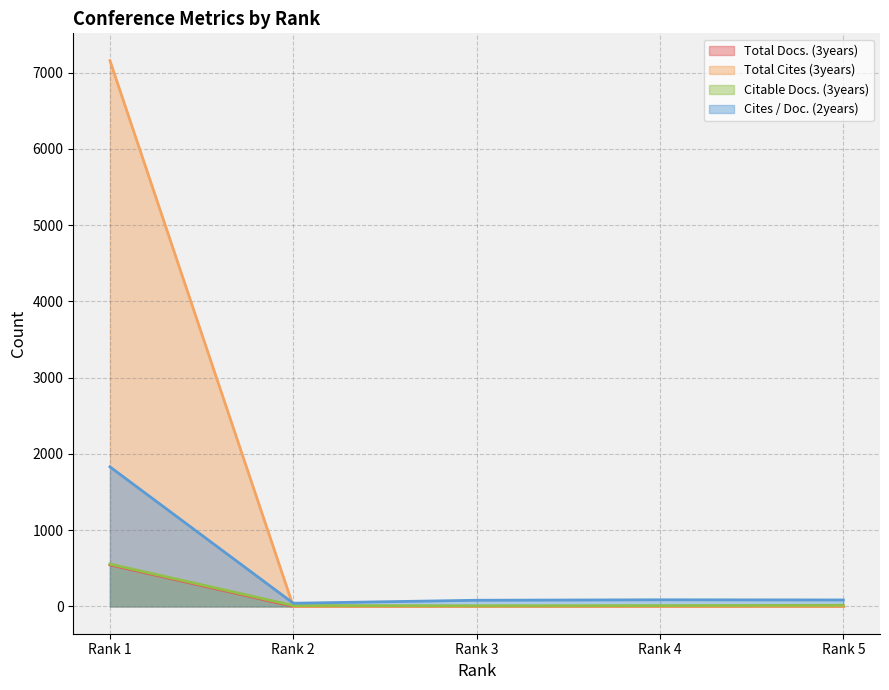

What is the value of the Citable Docs. (3years) point at the 1st from the left?

556